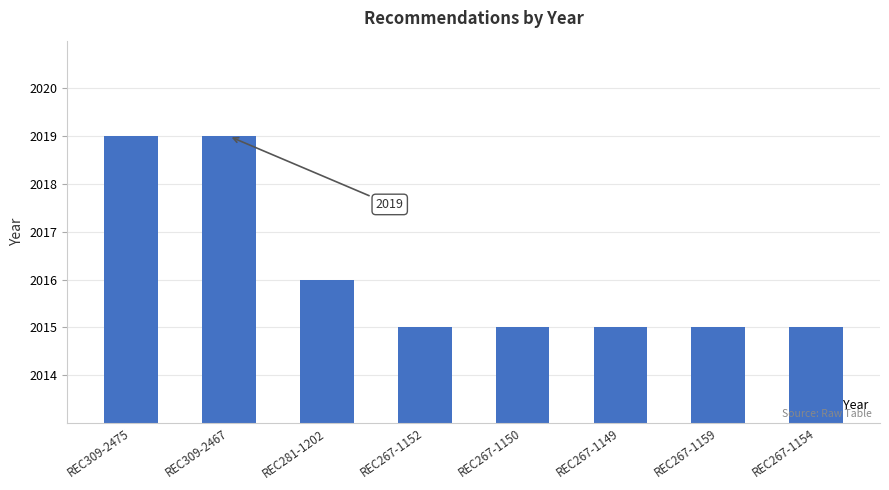

What is the maximum value shown in the chart?

2019